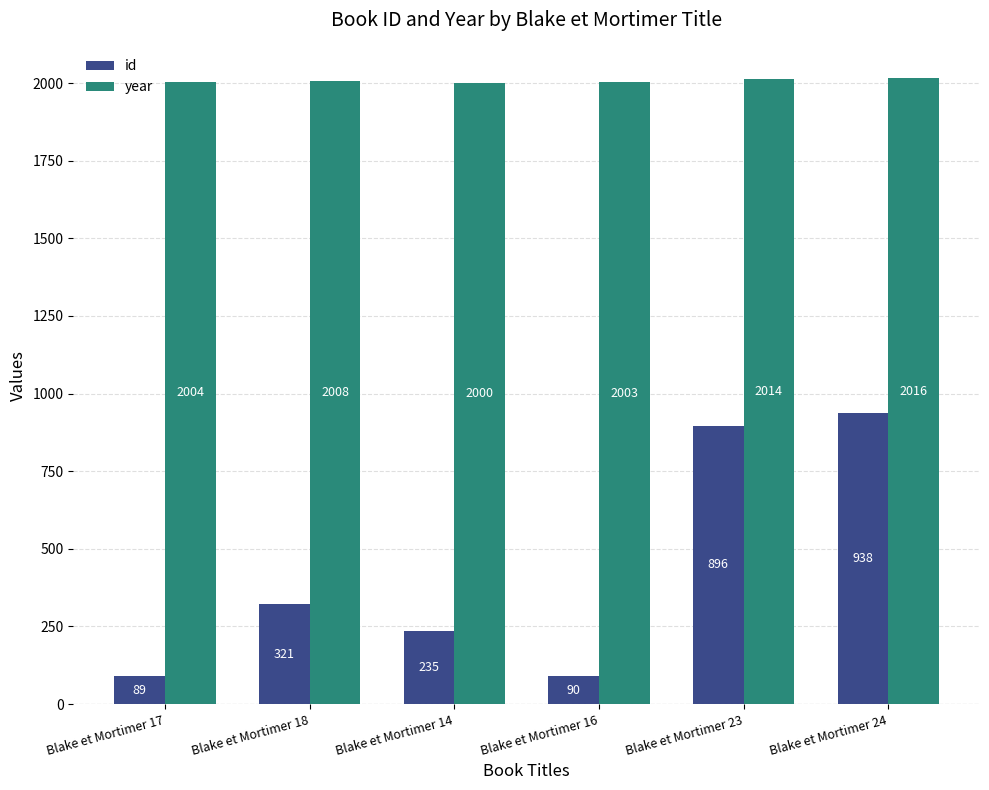

Which series has the largest total across all categories?

year